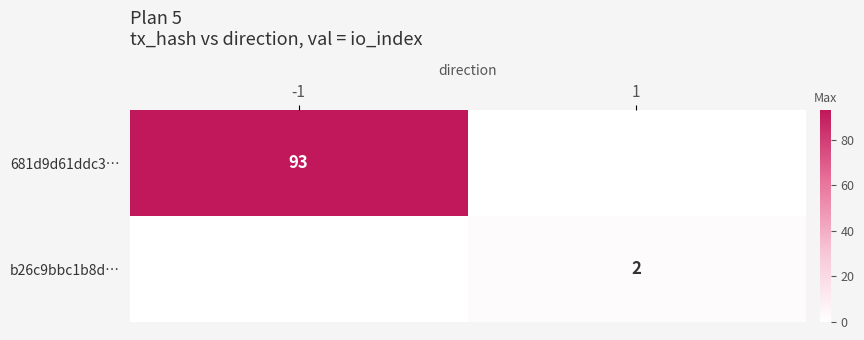

True or false: 681d9d61ddc3… has a value of 93 at -1.

True